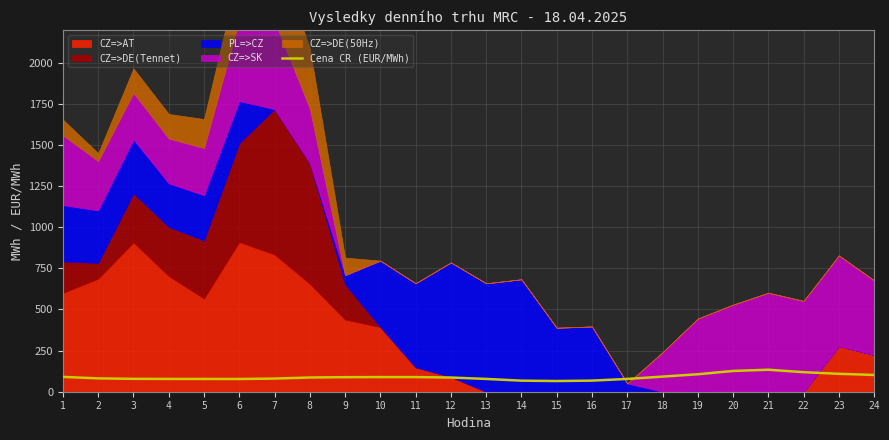

At which category does the data reach its first local valley?

6